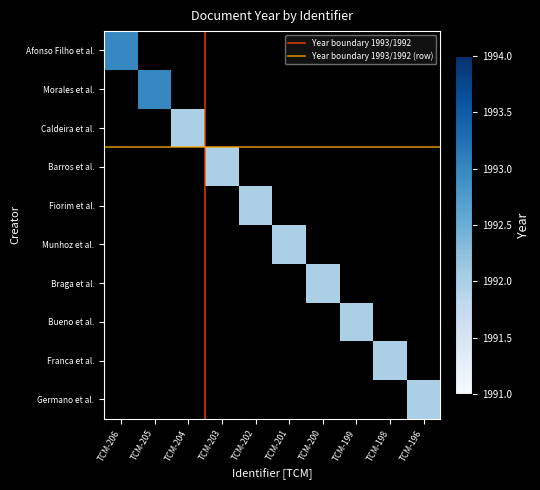

Which category has the lowest value in the TCM-199 series?

TCM-206